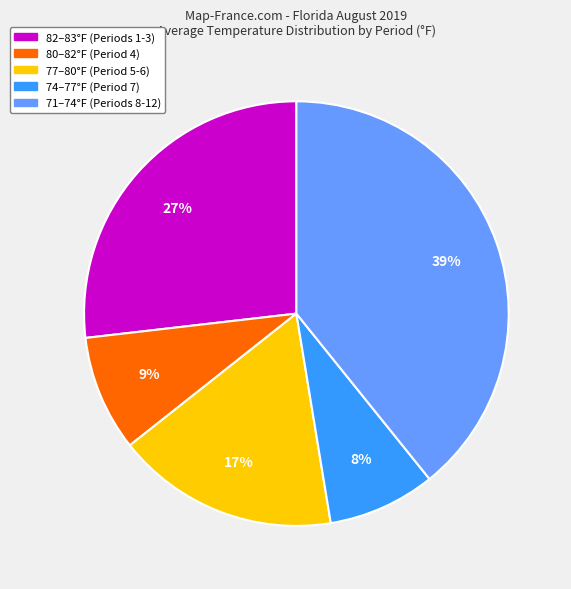

Is there a majority slice in this chart?

No